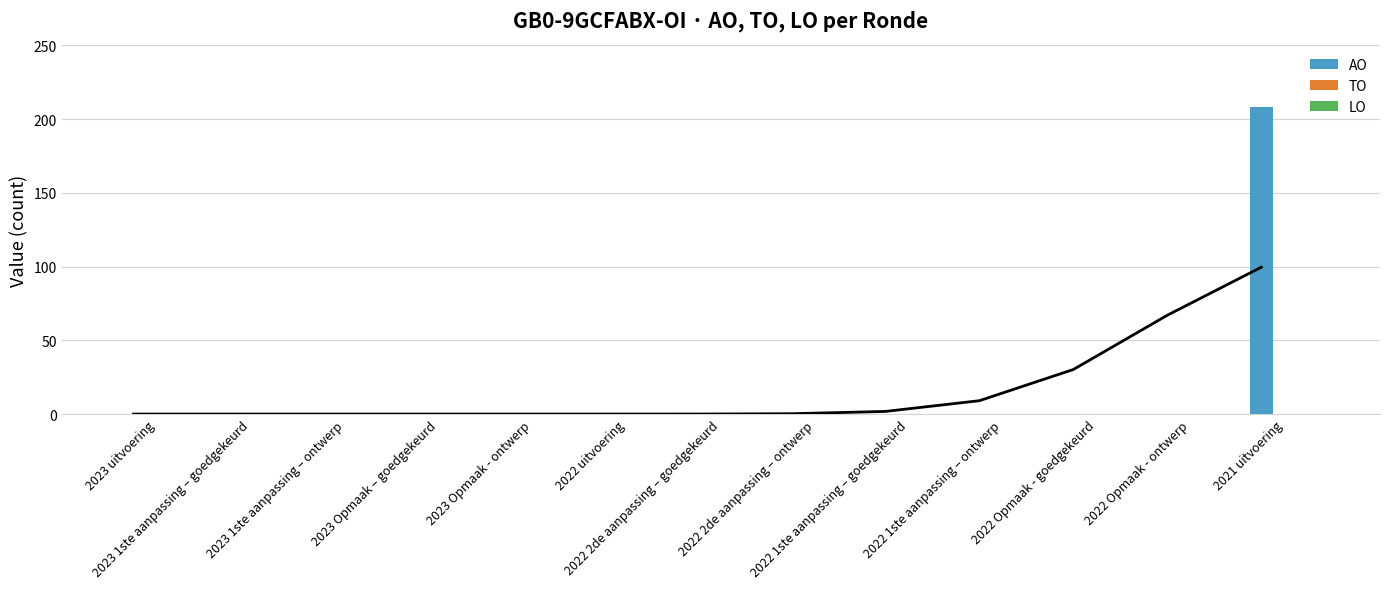

What is the label of the 11th bar from the left?

2022 Opmaak - goedgekeurd